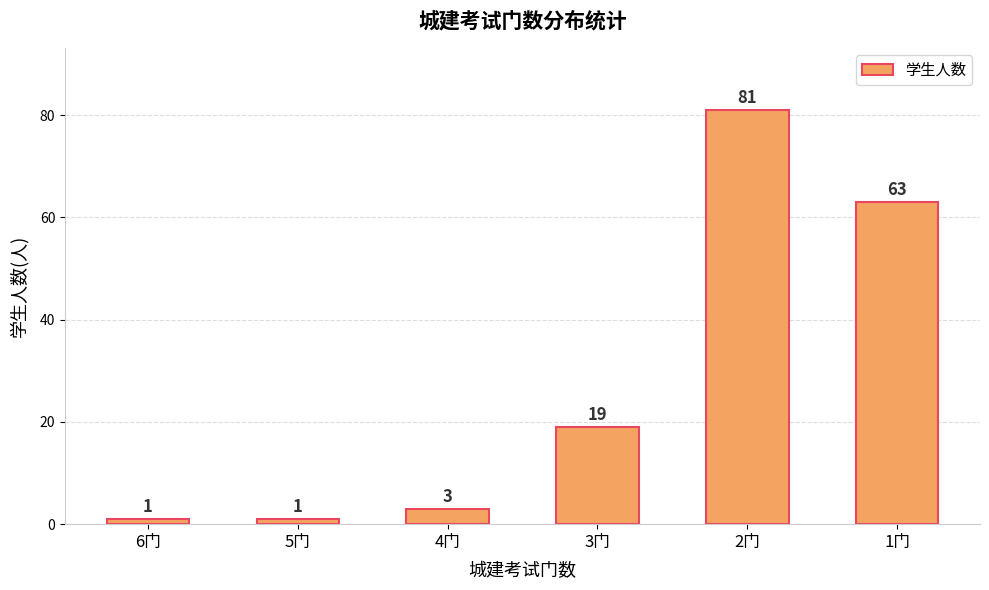

What is the ratio of the value at 6门 to the value at 4门?

0.3